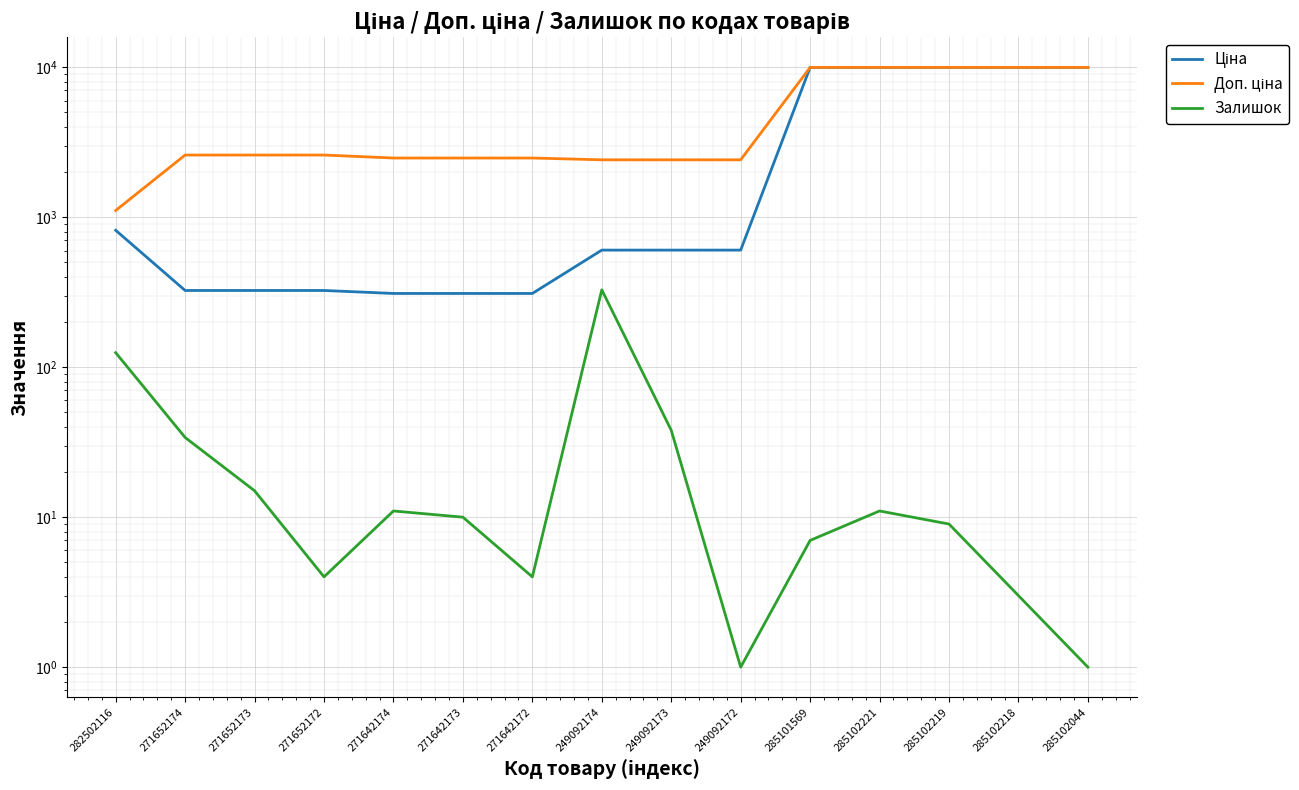

True or false: Ціна and Доп. ціна cross at least once.

False